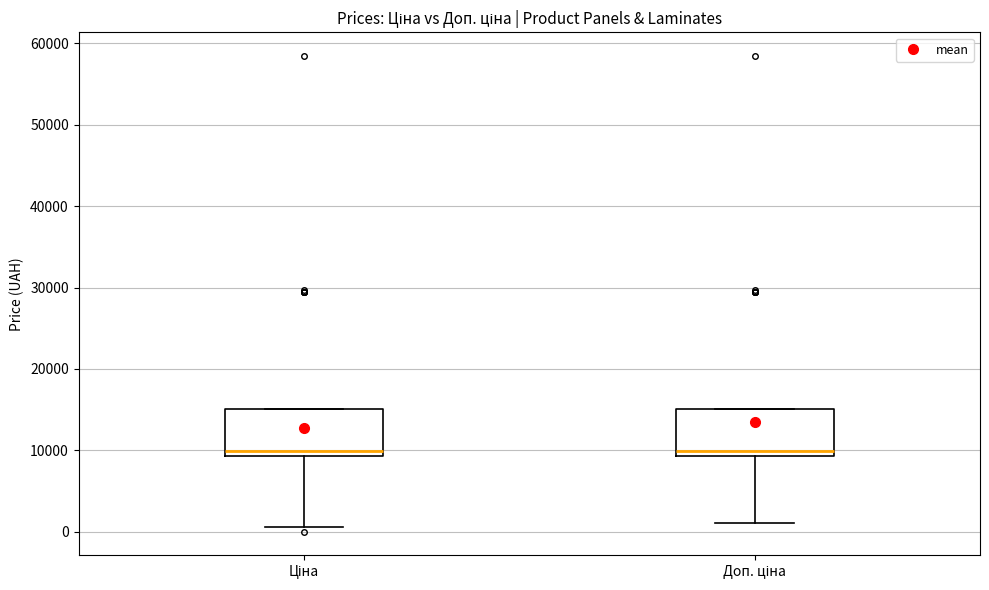

Reading left to right, read every box against the y-axis: the position of its median line, the range the box covers, and the ends of its whiskers. The values are not printed on the chart, so give them approximately, as read against the axis.

Ціна: median 10000, box 9000 to 15000, whiskers 1000 to 15000
Доп. ціна: median 10000, box 9000 to 15000, whiskers 1000 to 15000